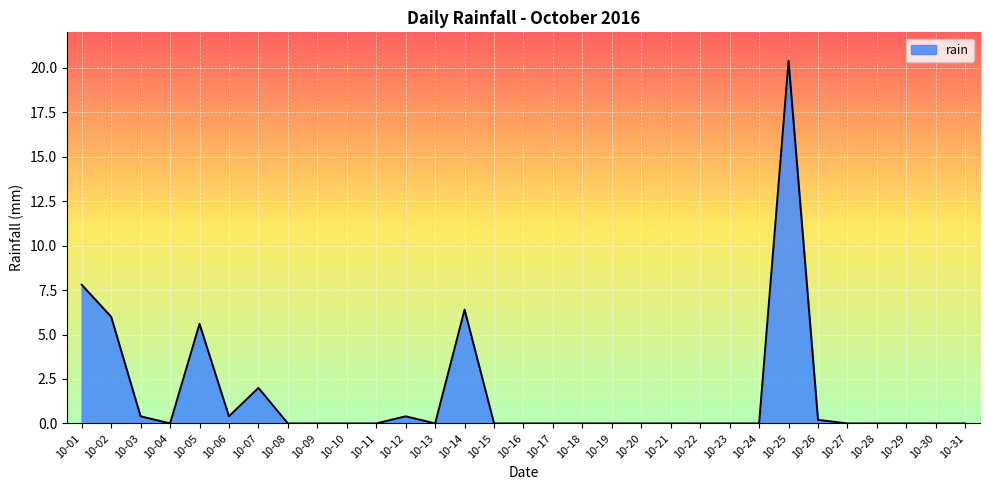

Reading left to right, extract all data points from this chart.

10-01=7.8	10-02=6.0	10-03=0.4	10-04=0.0	10-05=5.6	10-06=0.4	10-07=2.0	10-08=0.0	10-09=0.0	10-10=0.0	10-11=0.0	10-12=0.4	10-13=0.0	10-14=6.4	10-15=0.0	10-16=0.0	10-17=0.0	10-18=0.0	10-19=0.0	10-20=0.0	10-21=0.0	10-22=0.0	10-23=0.0	10-24=0.0	10-25=20.4	10-26=0.2	10-27=0.0	10-28=0.0	10-29=0.0	10-30=0.0	10-31=0.0